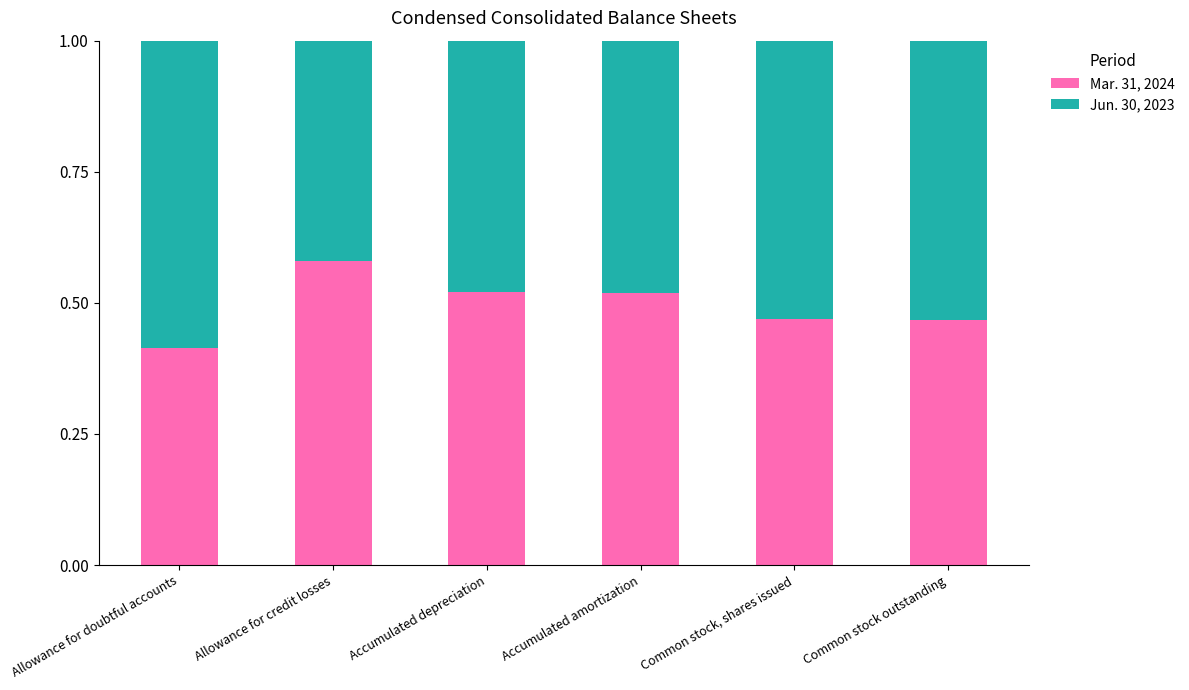

What is the total value across all series at Allowance for doubtful accounts?

1.0